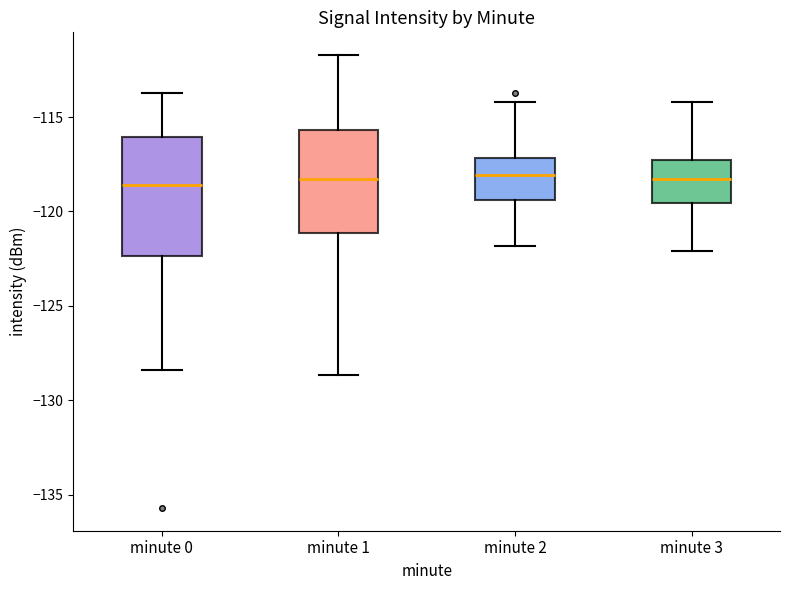

Where is the lower edge of the box for minute 3 on the y-axis? The values are not printed on the chart, so give them approximately, as read against the axis.

-119.5